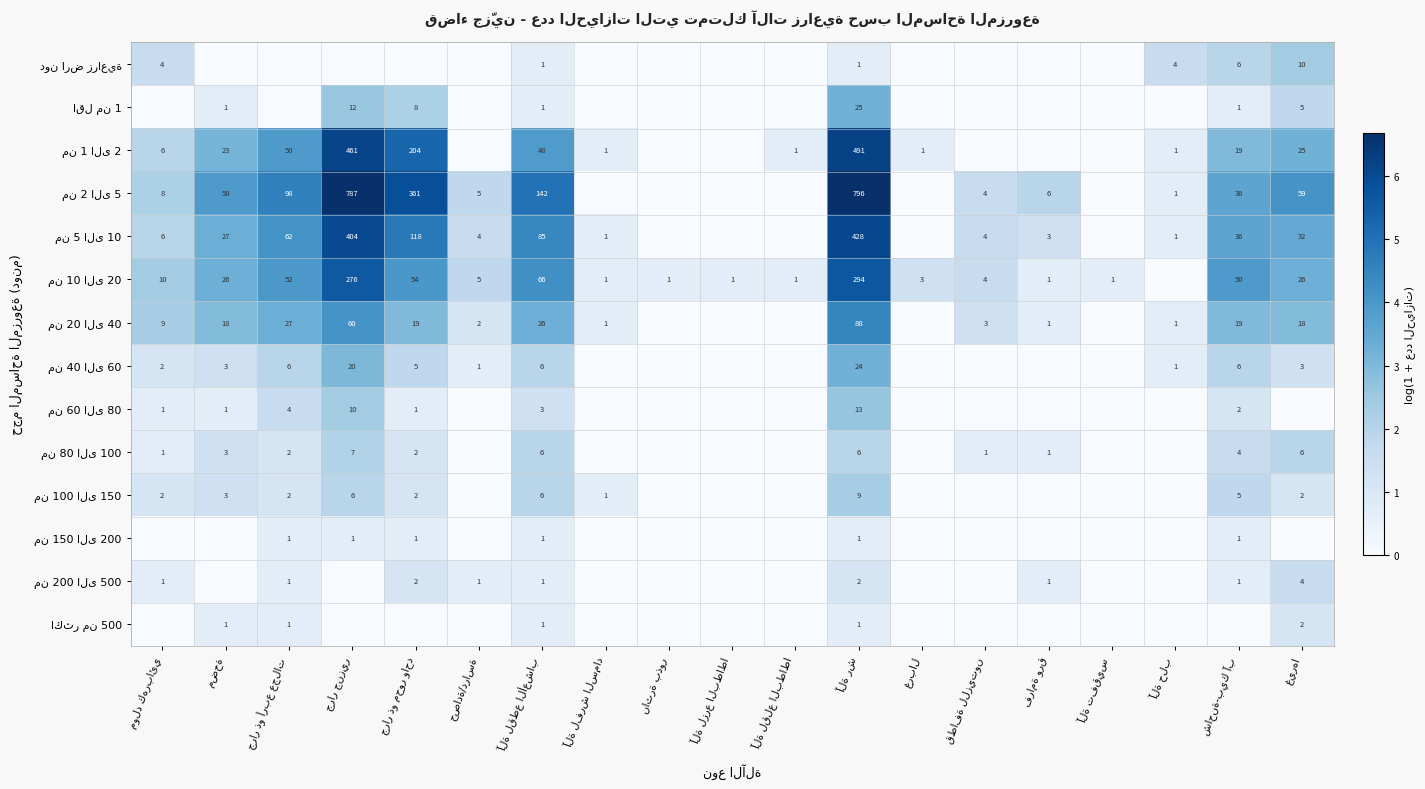

Which series has the largest total across all categories?

من 2 الى 5